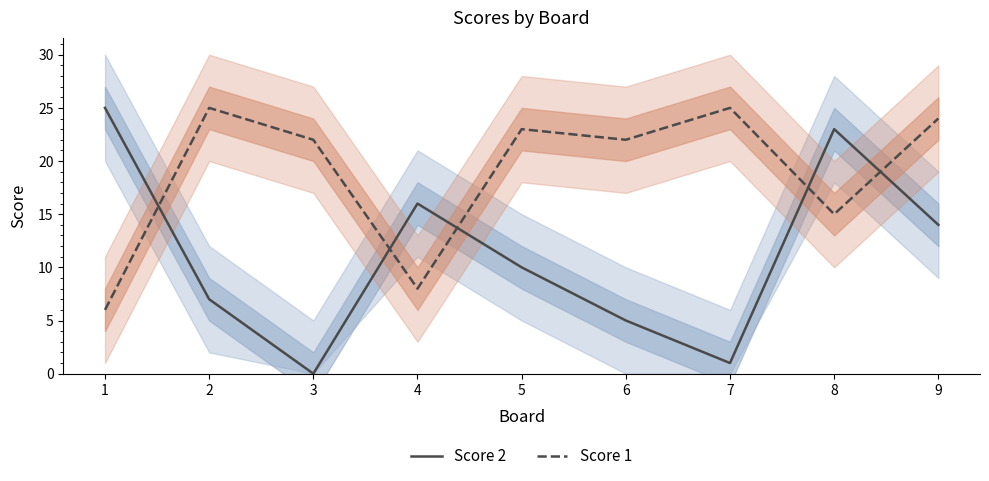

Where does the Score 2 series first go above 10?

1